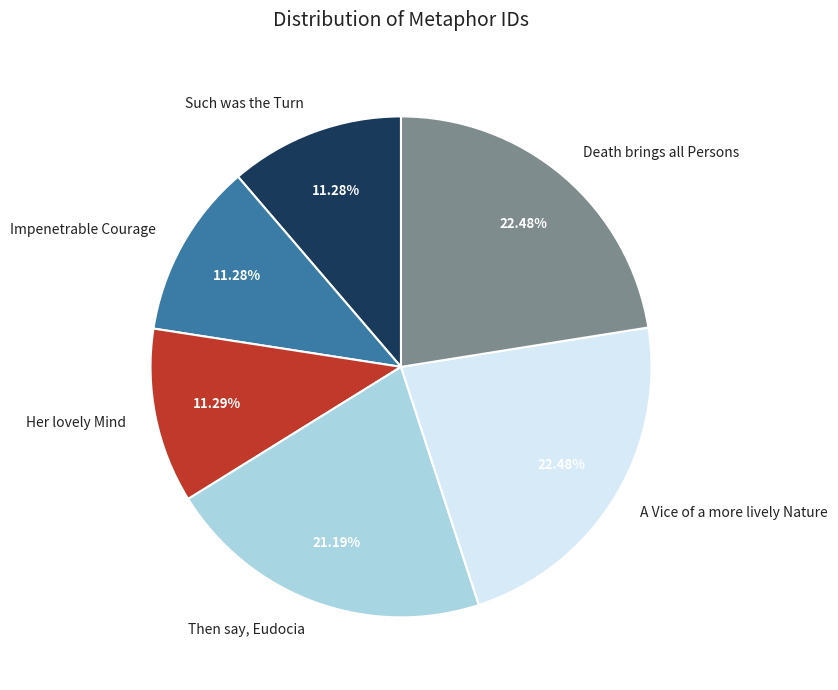

Does Death brings all Persons represent more than half of the total?

No